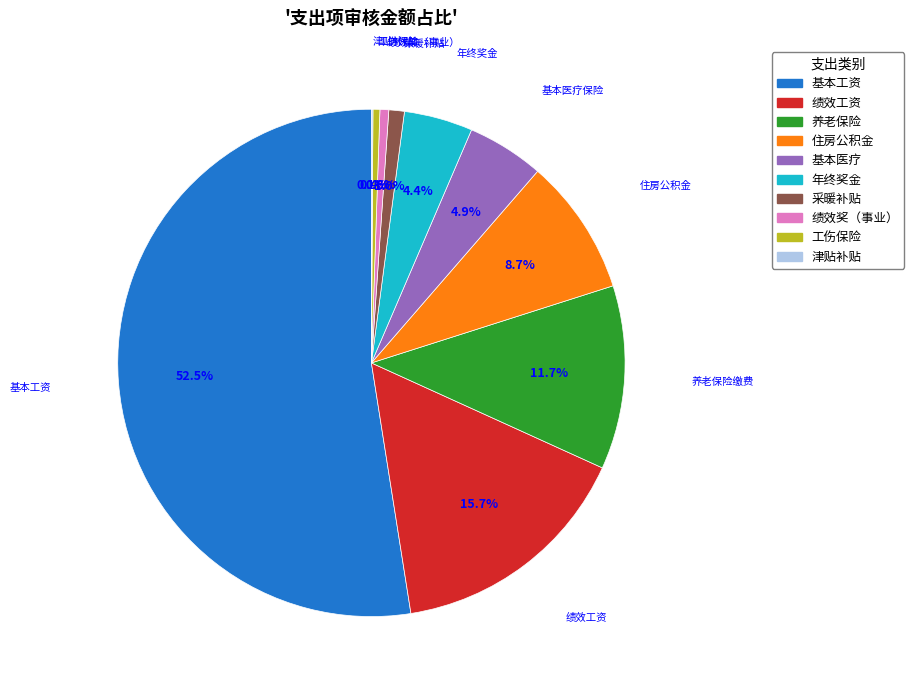

Is there any slice that represents more than half of the pie?

Yes